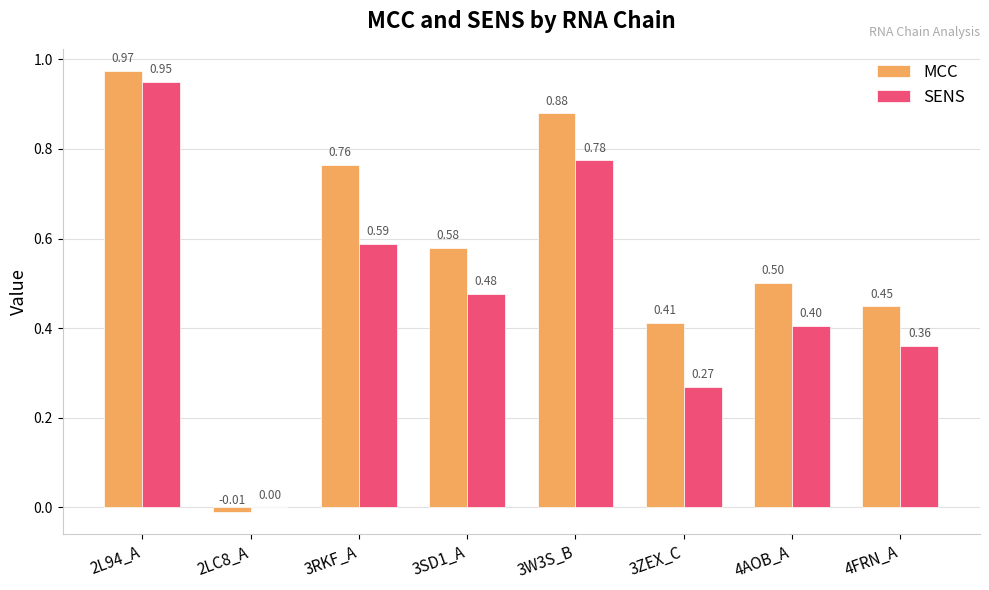

Where is MCC nearest to the value 0?

2LC8_A